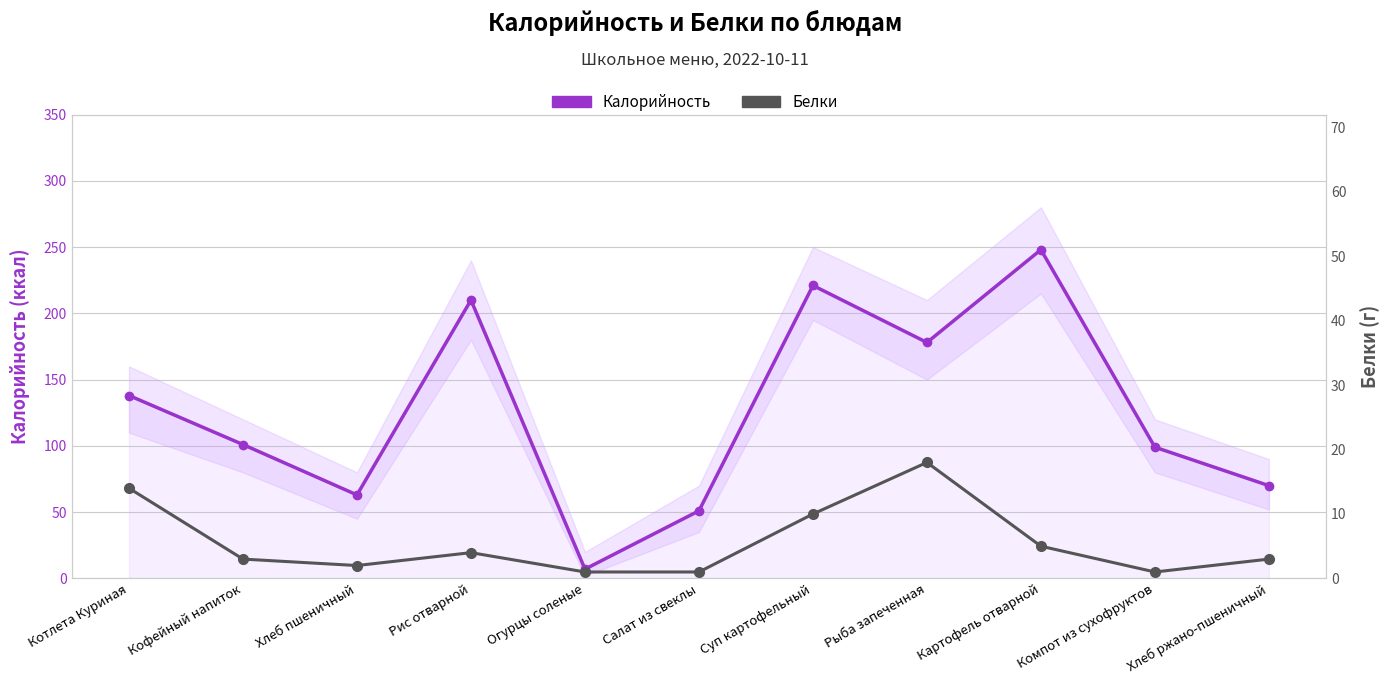

Where is the first local maximum for Калорийность?

Рис отварной